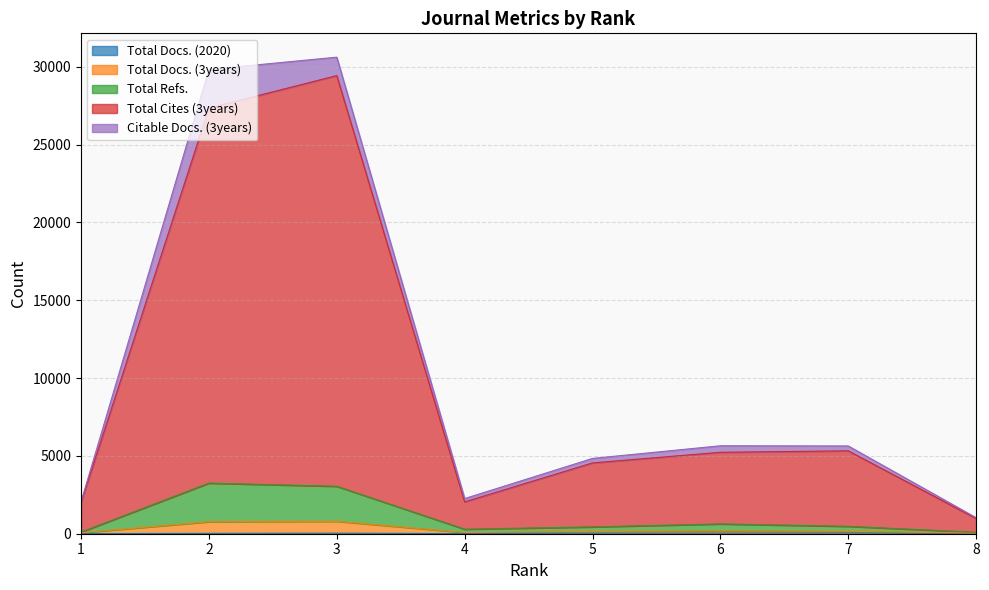

What is the value of the Total Cites (3years) point at the 7th from the left?

5325